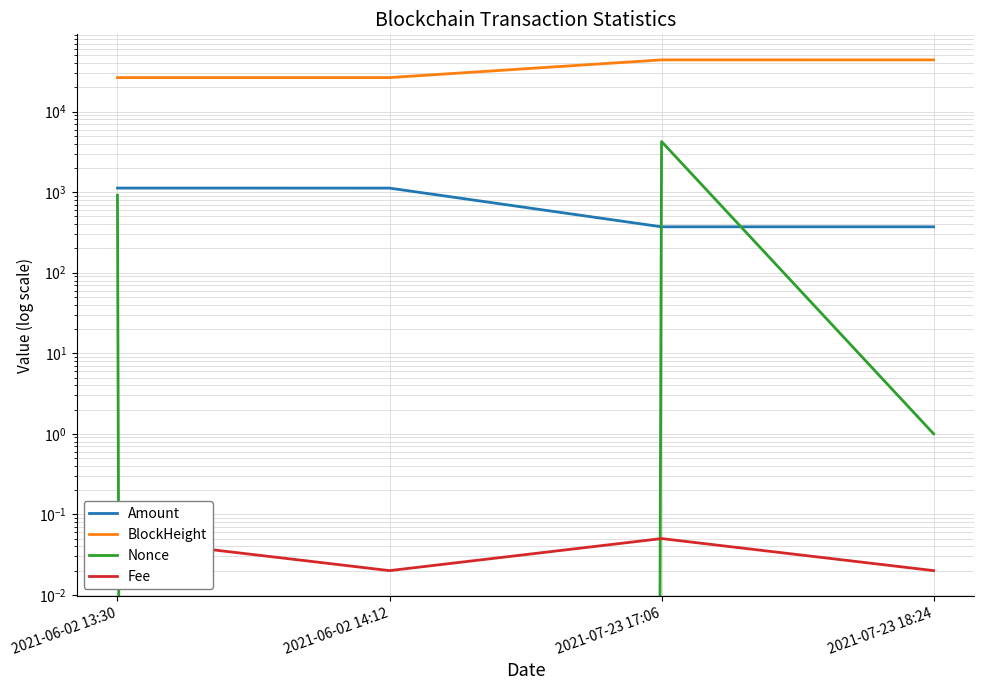

Reading left to right, list all the values displayed in this chart.

Amount: 2021-06-02 13:30=1125.4	2021-06-02 14:12=1124.4	2021-07-23 17:06=371.9	2021-07-23 18:24=371.9
BlockHeight: 2021-06-02 13:30=26486.0	2021-06-02 14:12=26496.0	2021-07-23 17:06=43968.0	2021-07-23 18:24=43984.0
Nonce: 2021-06-02 13:30=917.0	2021-06-02 14:12=0.0	2021-07-23 17:06=4259.0	2021-07-23 18:24=1.0
Fee: 2021-06-02 13:30=0.1	2021-06-02 14:12=0.0	2021-07-23 17:06=0.1	2021-07-23 18:24=0.0